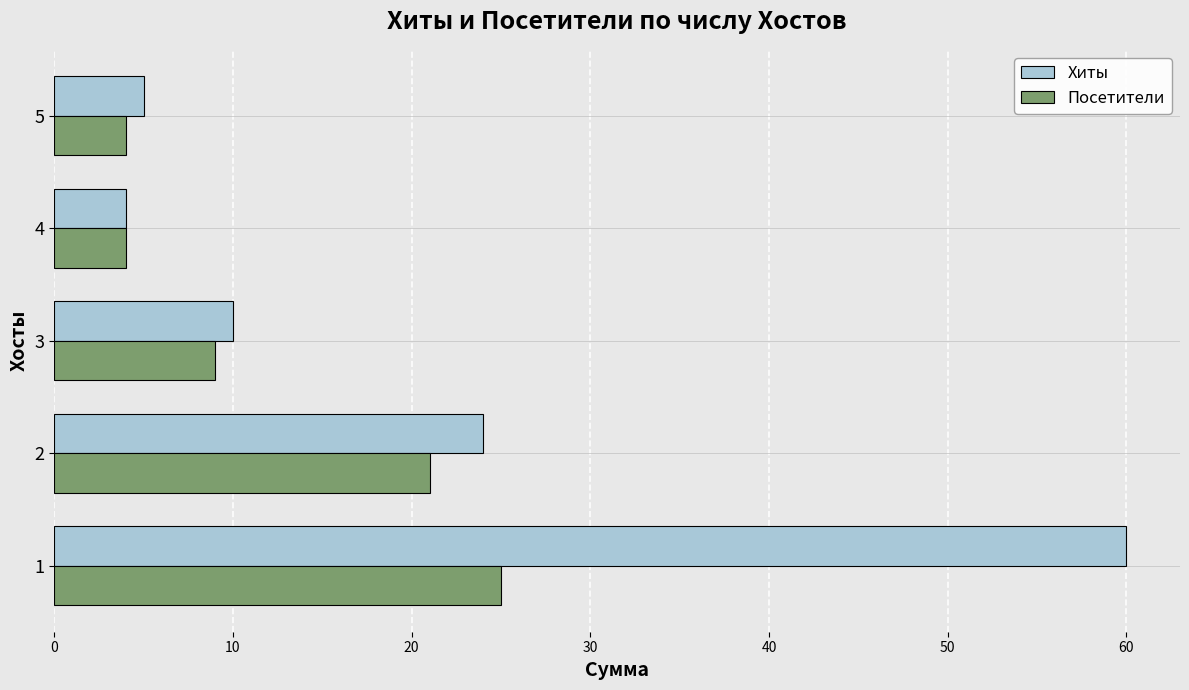

What is the difference between the second highest and second lowest values in the Посетители series?

17